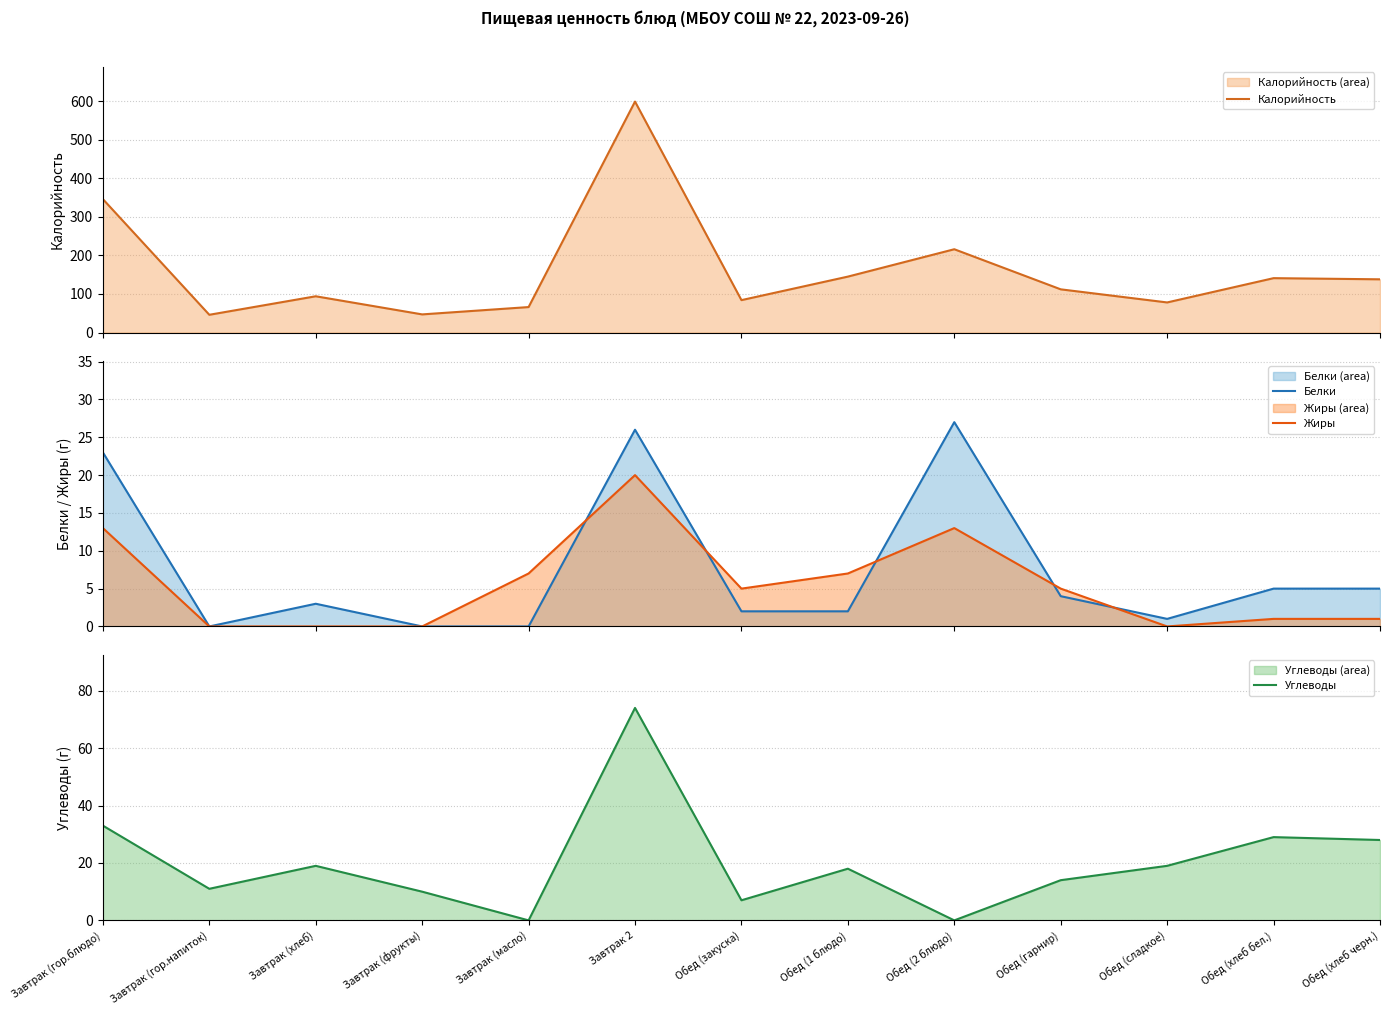

What is the label of the 1st point from the right?

Обед (хлеб черн.)